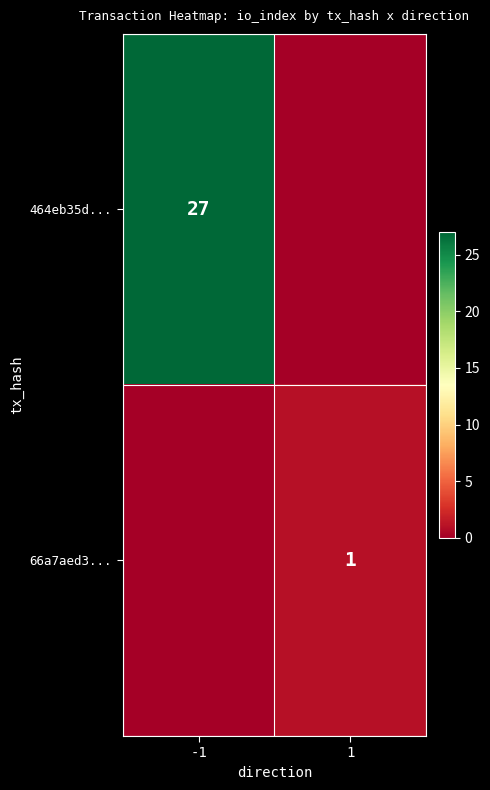

Is it true that 464eb35d... equals 43 at -1?

False